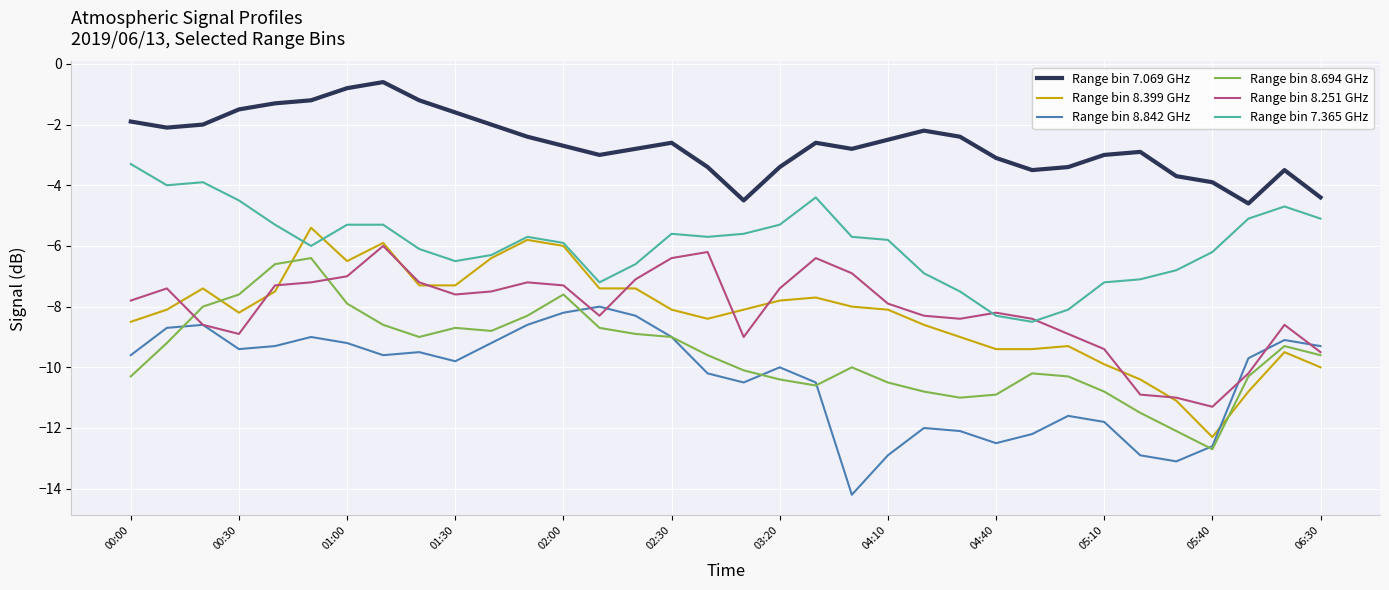

What is the greatest value displayed?

-0.6